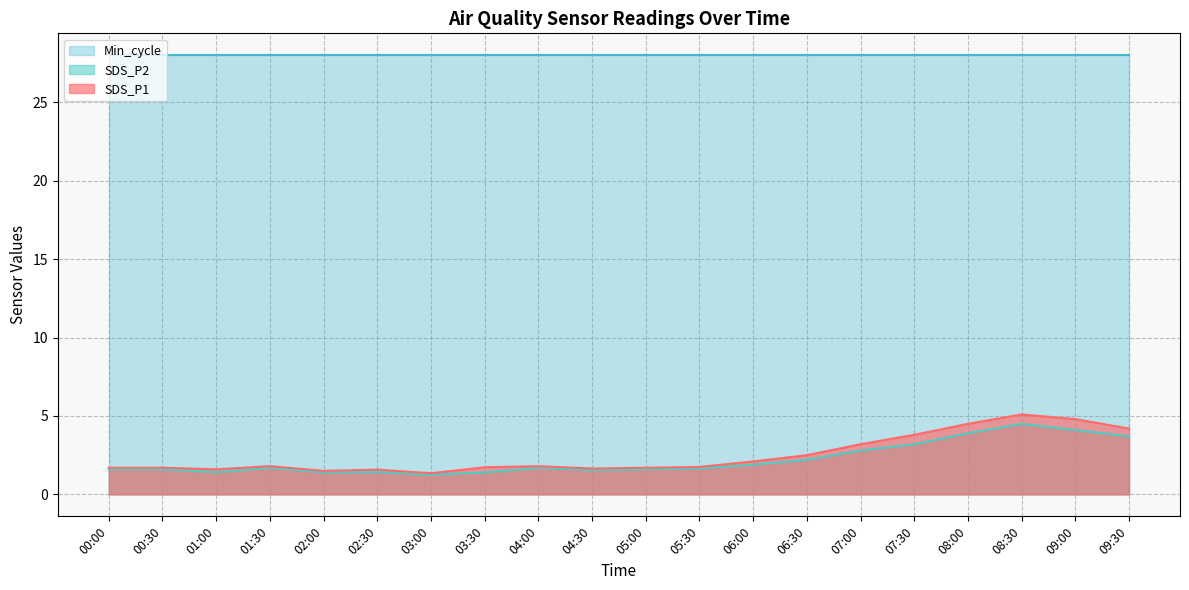

What is the label of the 7th point from the right?

06:30